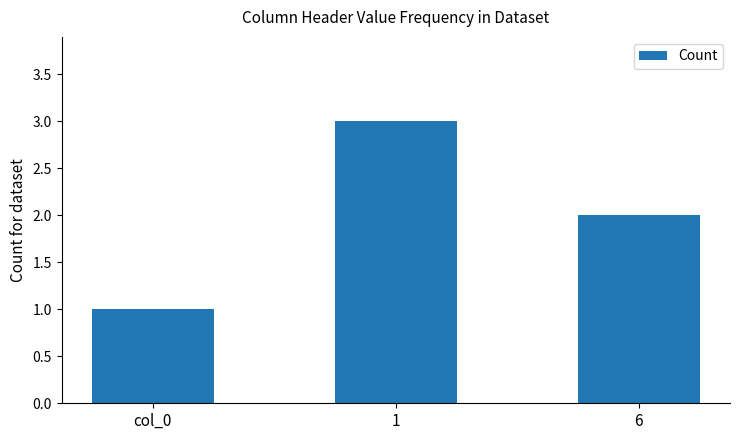

Does the chart contain stacked bars?

No